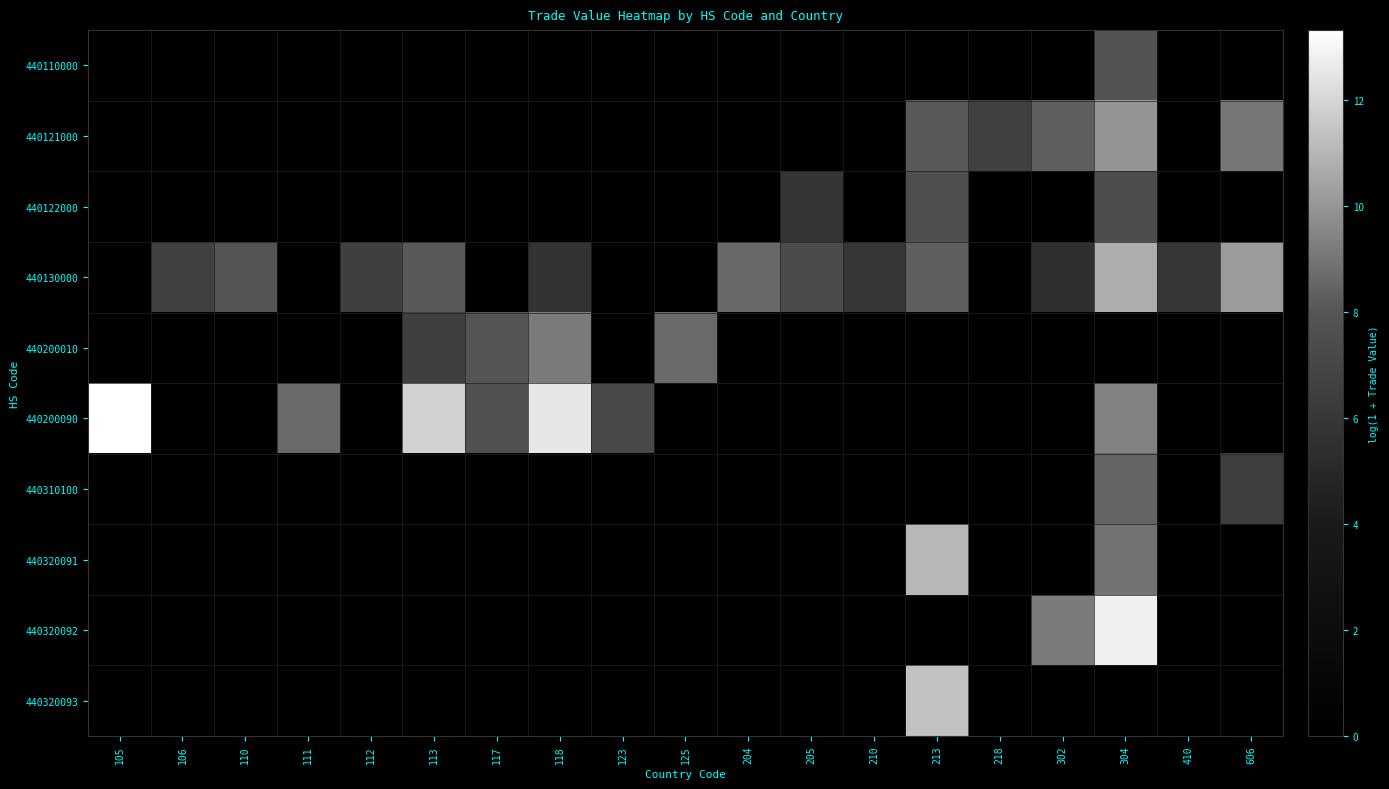

How many series are shown in this chart?

10